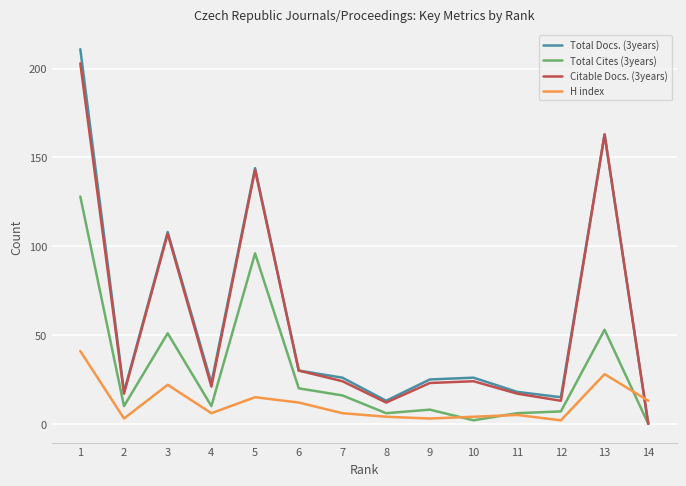

Which series has the largest range (max minus min)?

Total Docs. (3years)